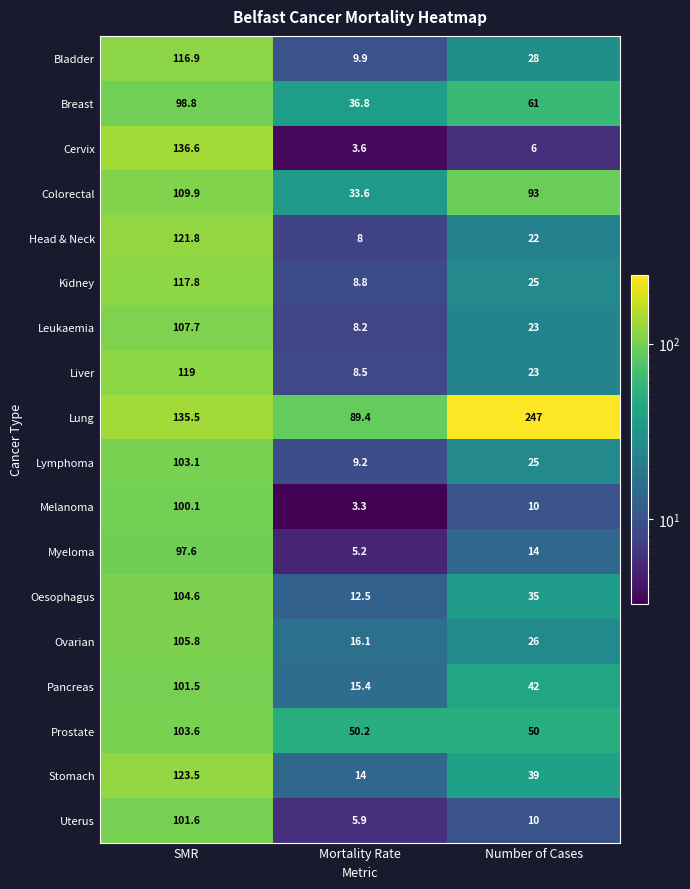

At how many categories does at least one series exceed 170?

1